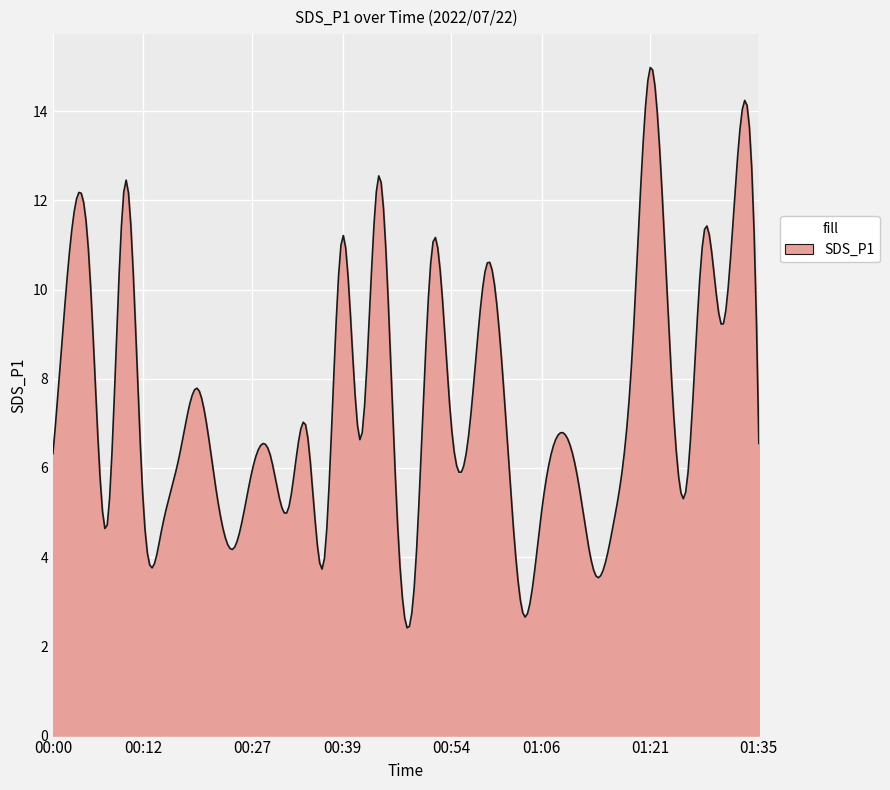

What is the difference between the maximum and minimum values?

12.6